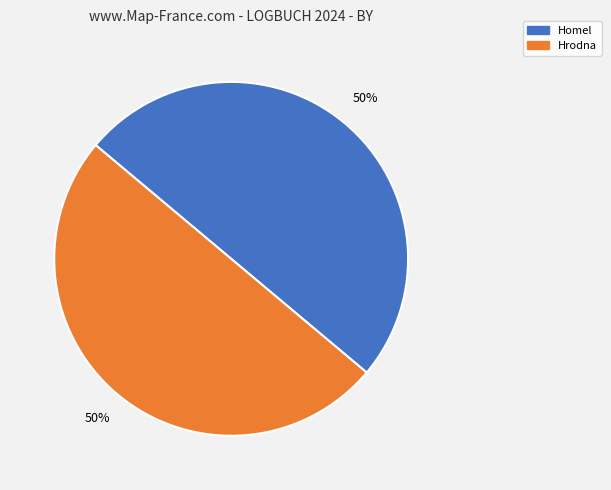

To the nearest percent, what is the average slice percentage?

50%